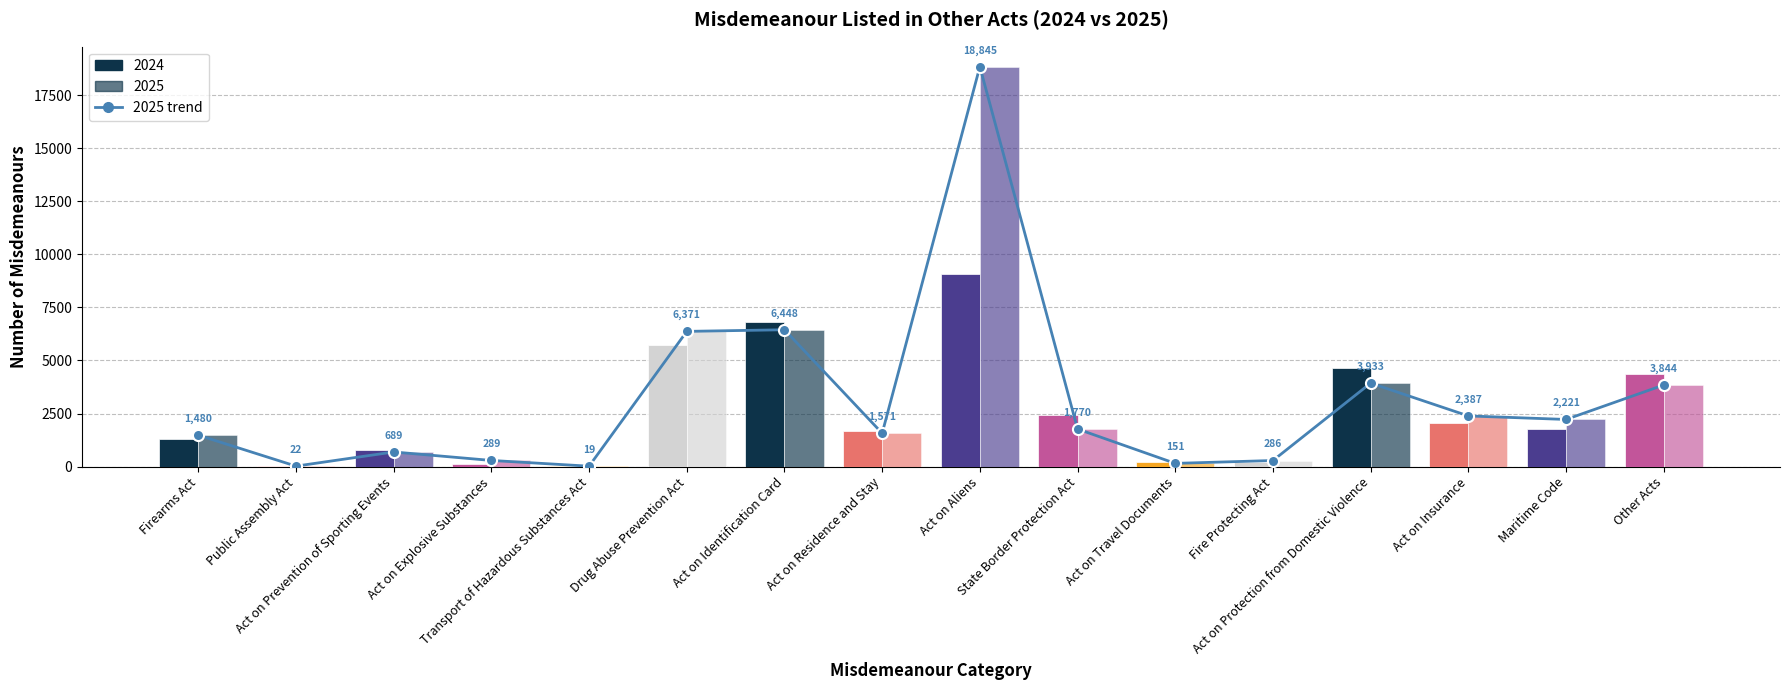

Reading right to left, extract all data points from this chart.

Other Acts=3844	Maritime Code=2221	Act on Insurance=2387	Act on Protection from Domestic Violence=3933	Fire Protecting Act=286	Act on Travel Documents=151	State Border Protection Act=1770	Act on Aliens=18845	Act on Residence and Stay=1571	Act on Identification Card=6448	Drug Abuse Prevention Act=6371	Transport of Hazardous Substances Act=19	Act on Explosive Substances=289	Act on Prevention of Sporting Events=689	Public Assembly Act=22	Firearms Act=1480